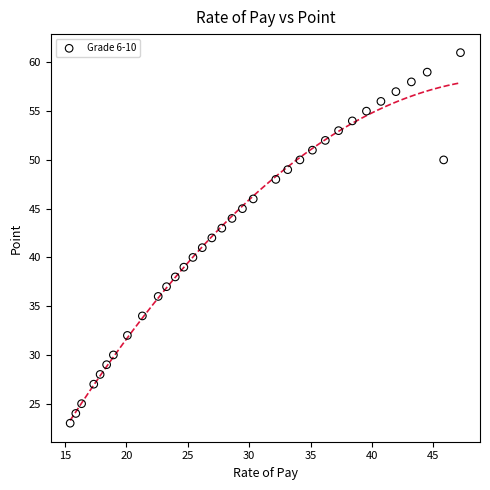

How many points are shown in the scatter plot?

34